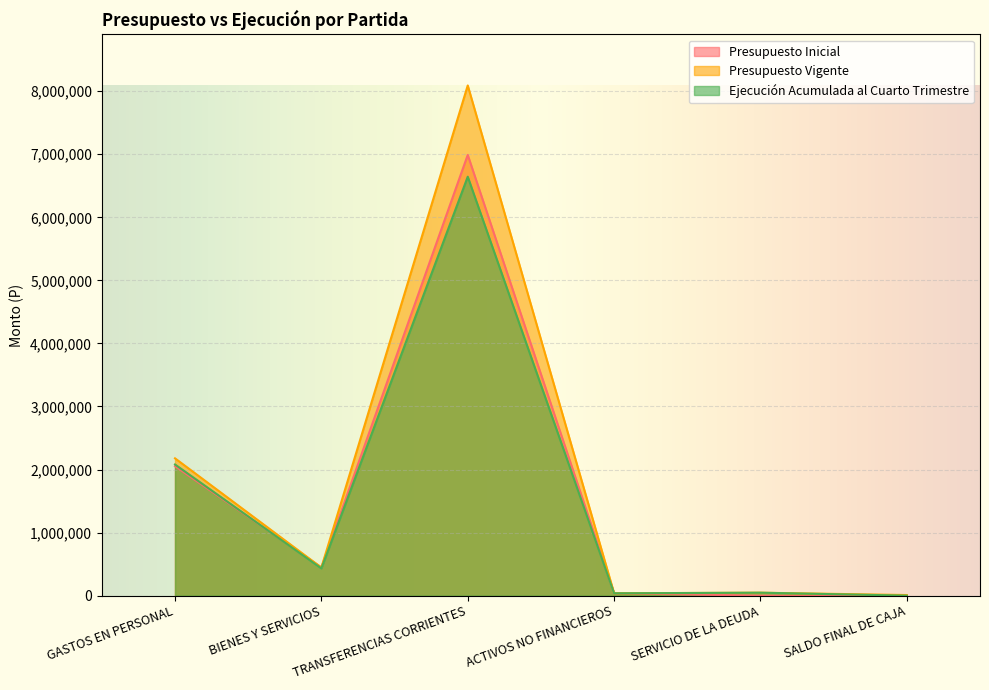

Between SALDO FINAL DE CAJA and GASTOS EN PERSONAL, which is larger?

GASTOS EN PERSONAL